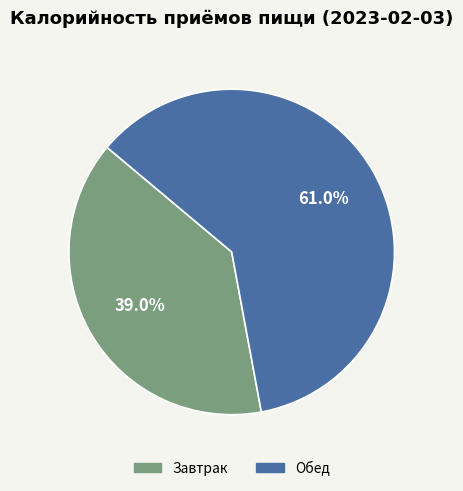

Count the number of slices in the pie.

2